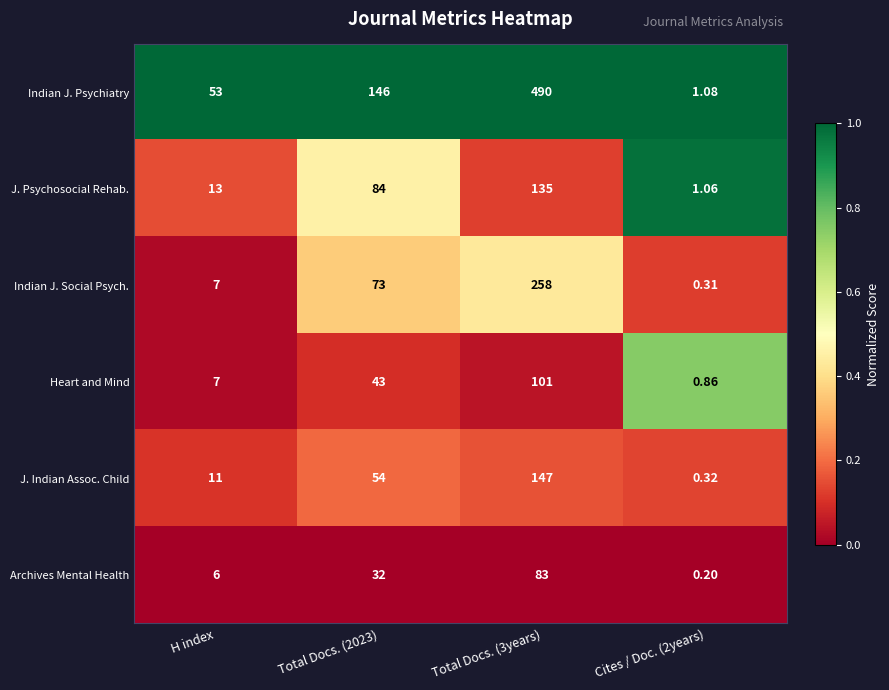

Which series has the widest spread of values?

Indian J. Psychiatry